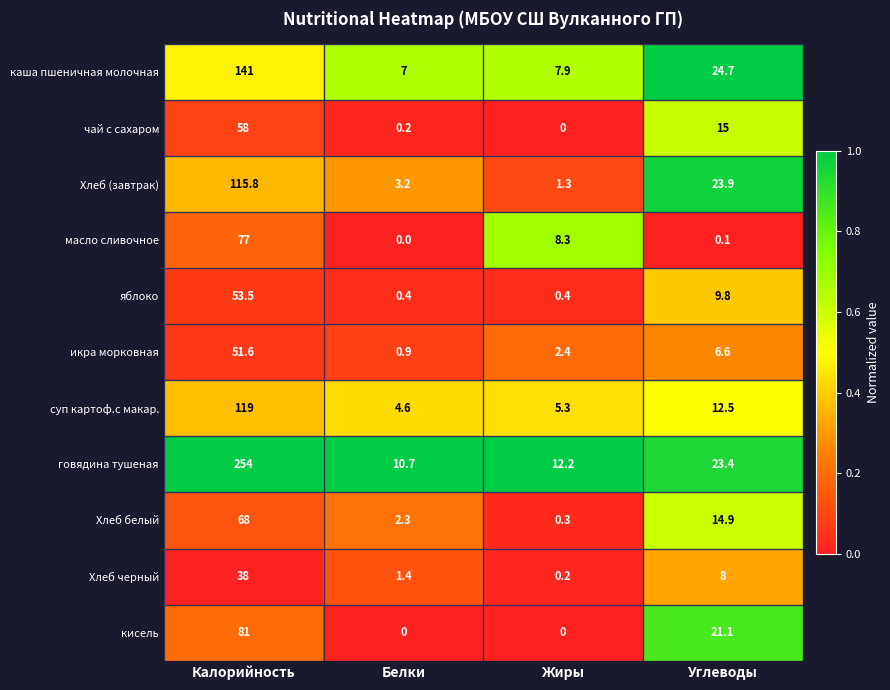

What is the total value across all series at Жиры?

38.3